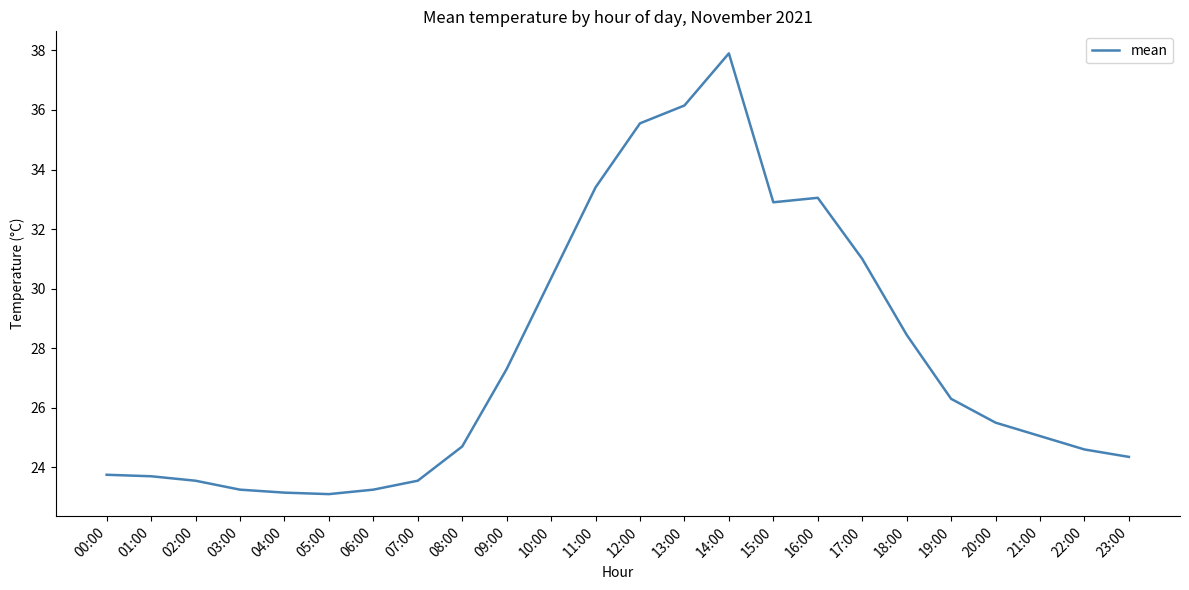

The value at 12:00 is 16.9. True or false?

False